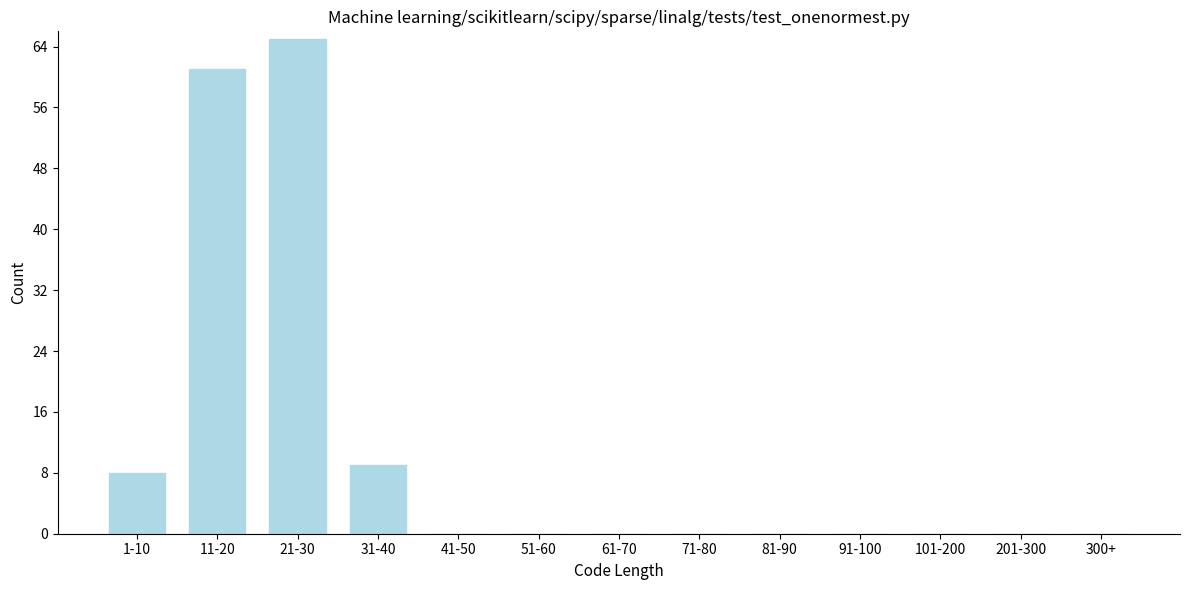

Reading left to right, list all the values displayed in this chart.

1-10=8	11-20=61	21-30=65	31-40=9	41-50=0	51-60=0	61-70=0	71-80=0	81-90=0	91-100=0	101-200=0	201-300=0	300+=0